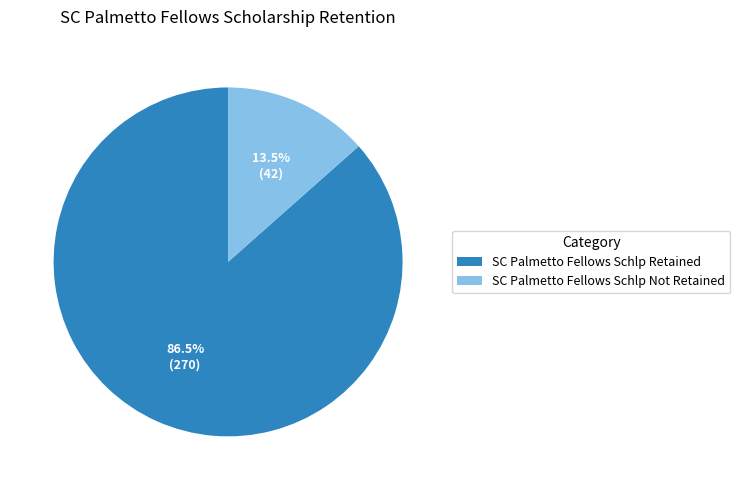

To the nearest percent, what is the difference between the largest and smallest slice percentages?

73%